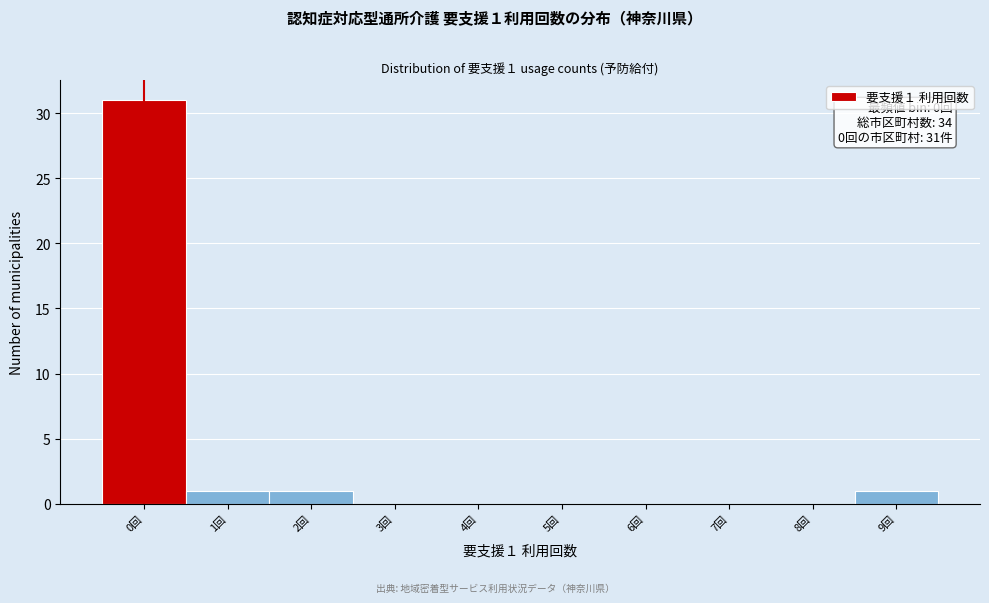

Reading left to right, list all the values displayed in this chart.

0回=31	1回=1	2回=1	3回=0	4回=0	5回=0	6回=0	7回=0	8回=0	9回=1